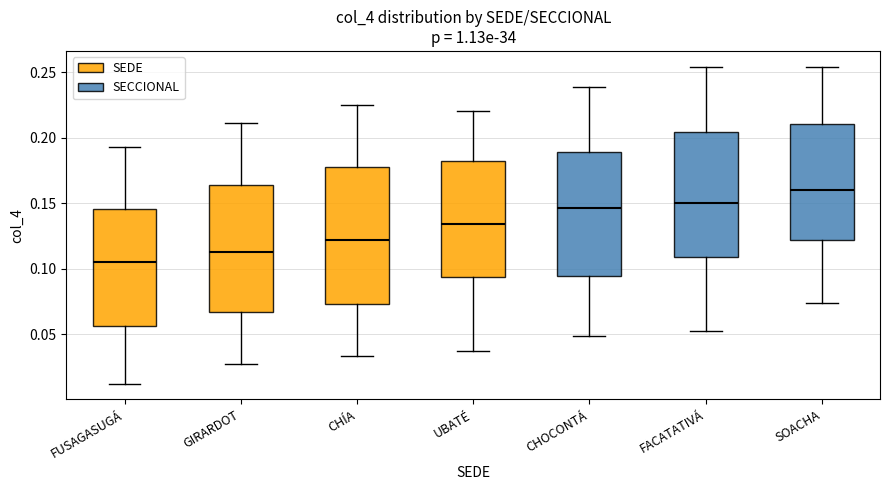

Which box's median line is the lowest?

FUSAGASUGÁ